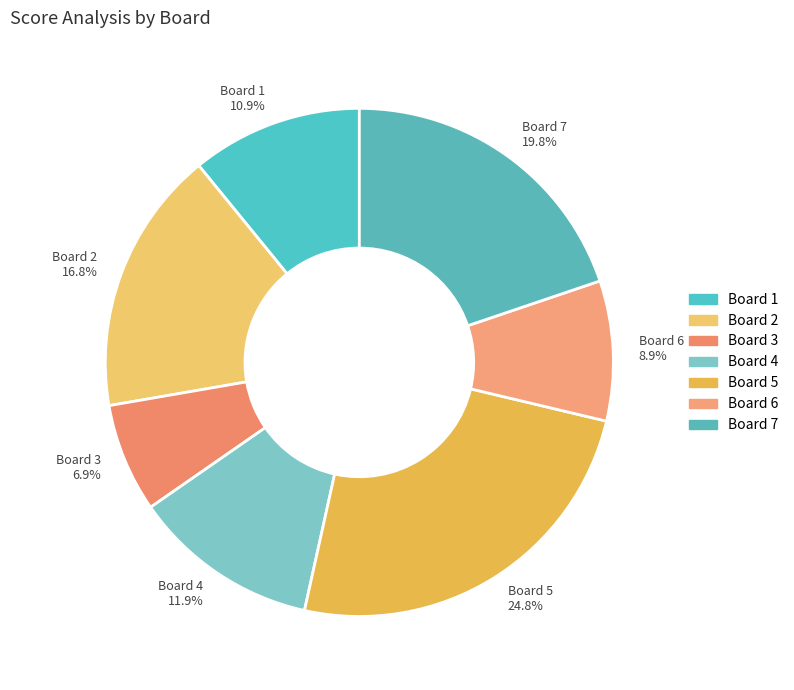

To the nearest percent, what is the difference between the Board 3 and Board 7 slice percentages?

13%